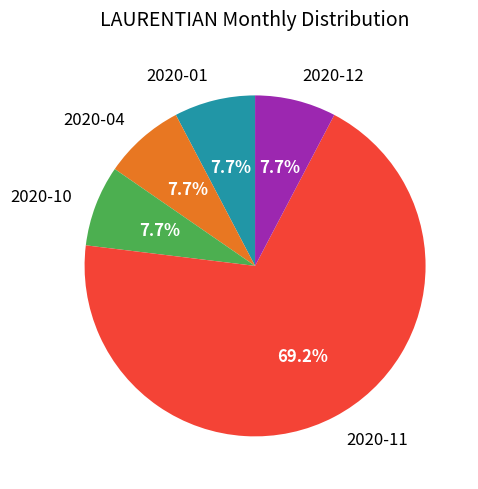

How many slices are in this pie chart?

5